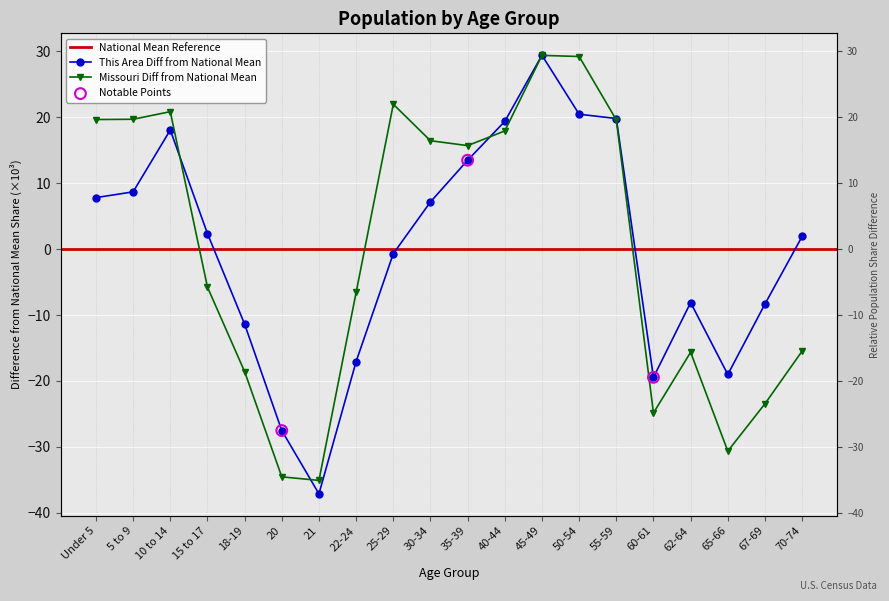

Which series contains the lowest Y value?

This Area